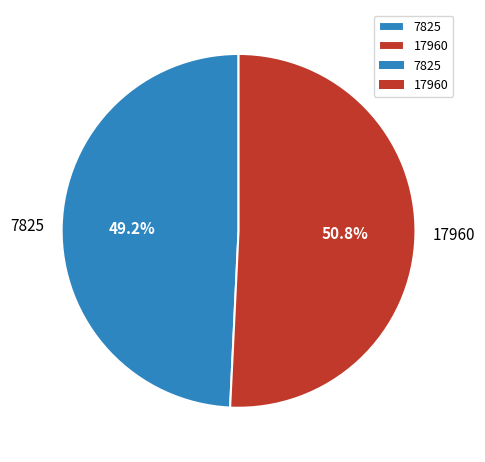

What is the ratio of the value at 7825 to the value at 17960?

1.0